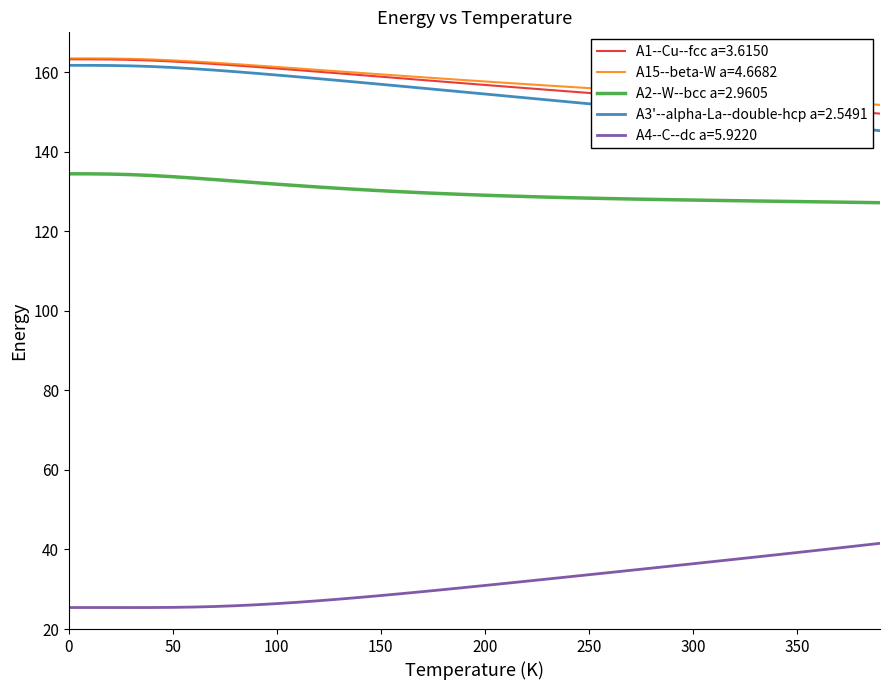

What is the maximum value shown in the chart?

163.4